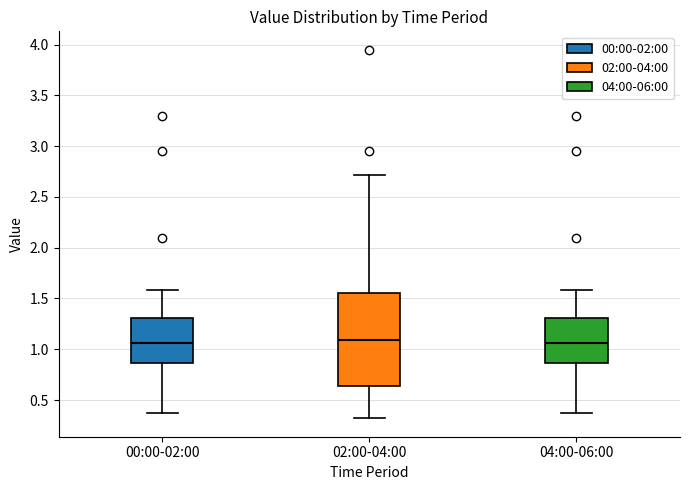

Where does the lower whisker of the box for 04:00-06:00 end on the y-axis? The values are not printed on the chart, so give them approximately, as read against the axis.

0.35